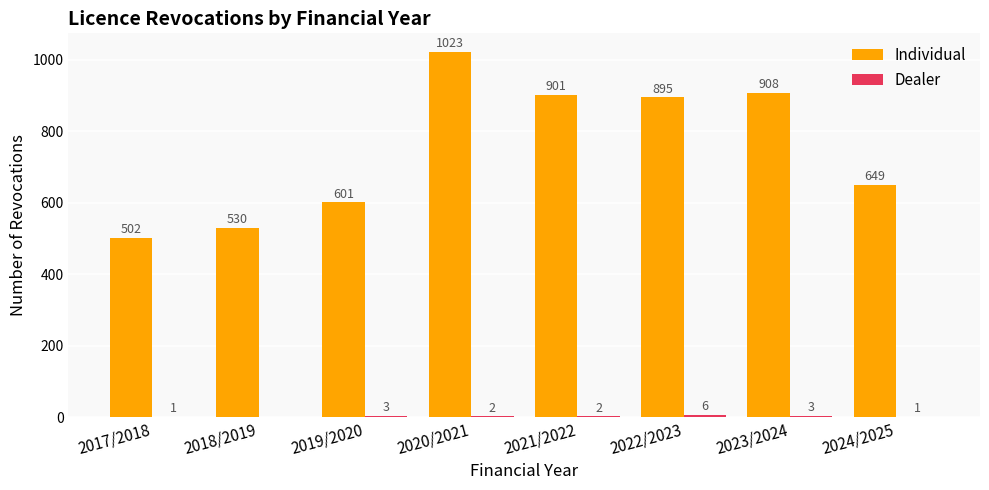

Which series has the largest total across all categories?

Individual